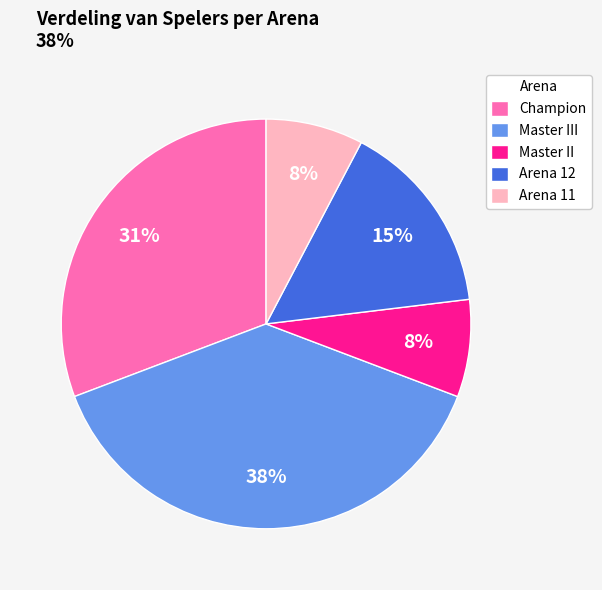

To the nearest percent, what is the average slice percentage?

20%